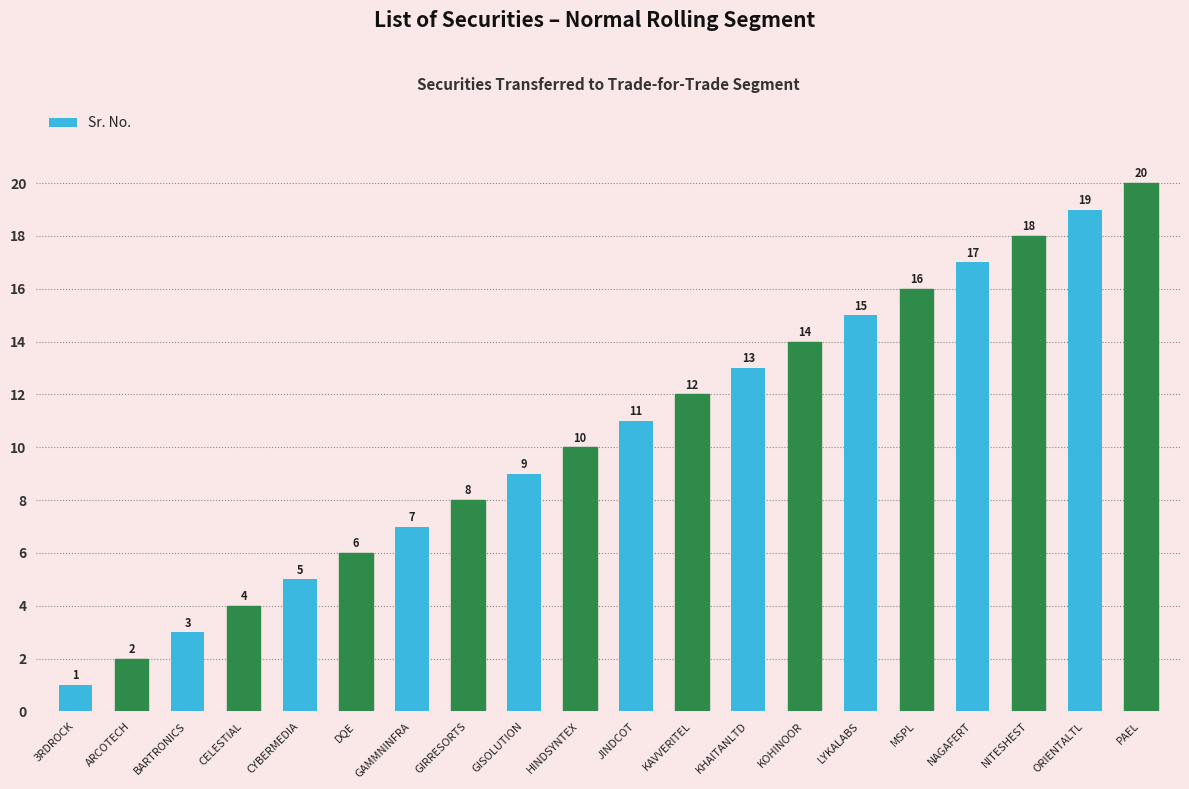

What is the value of the 10th bar from the left?

10